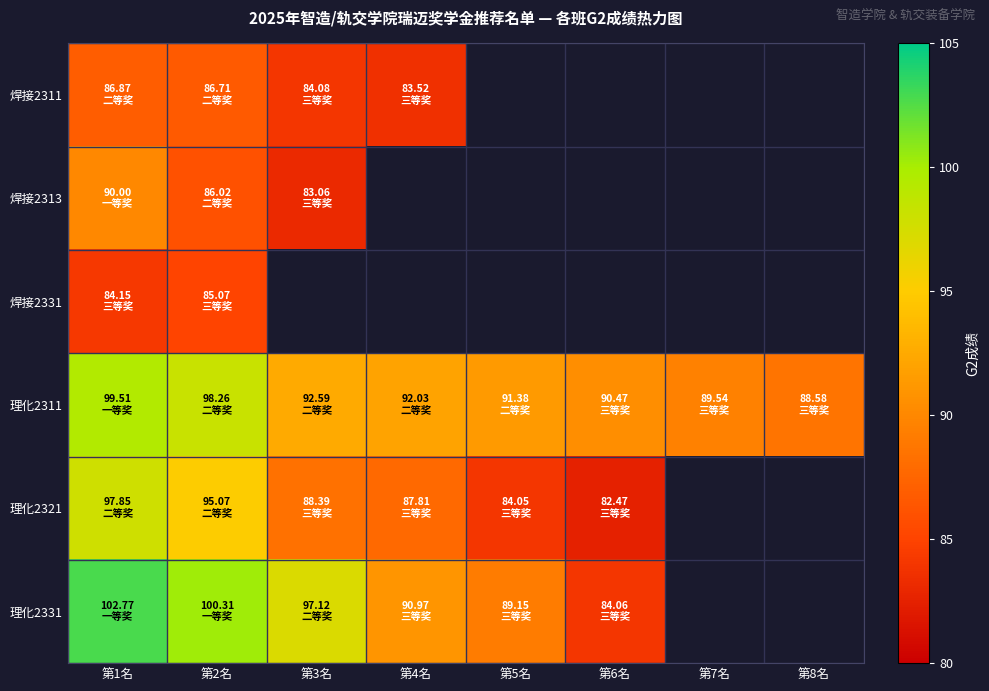

What is the maximum value for 焊接2331?

85.1